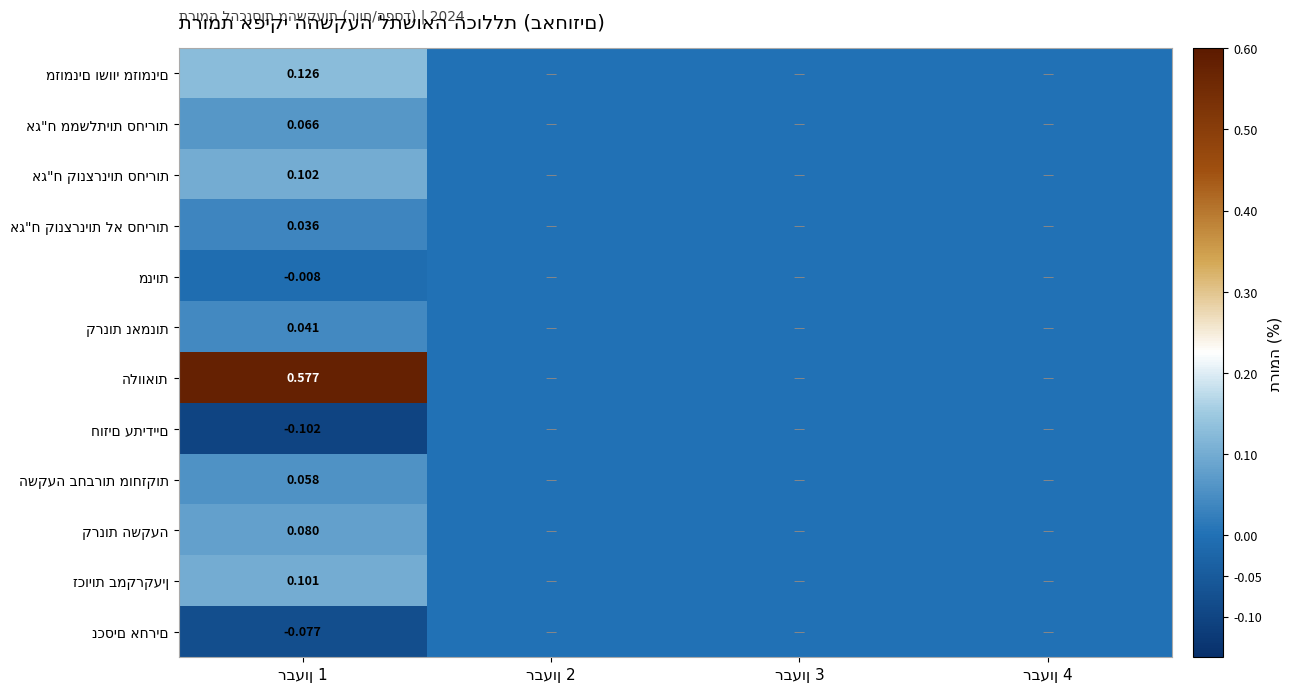

How many data points does each series have?

4